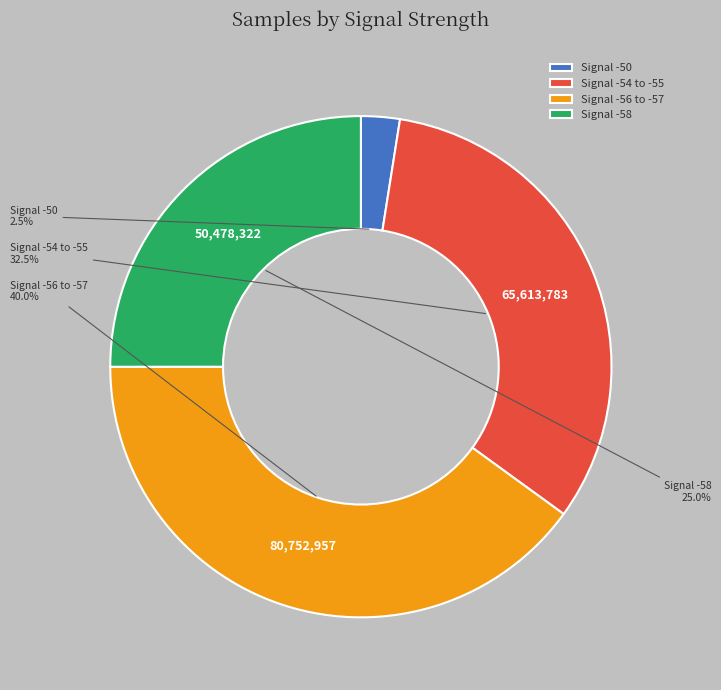

What portion of the pie excludes Signal -50?

97.5%